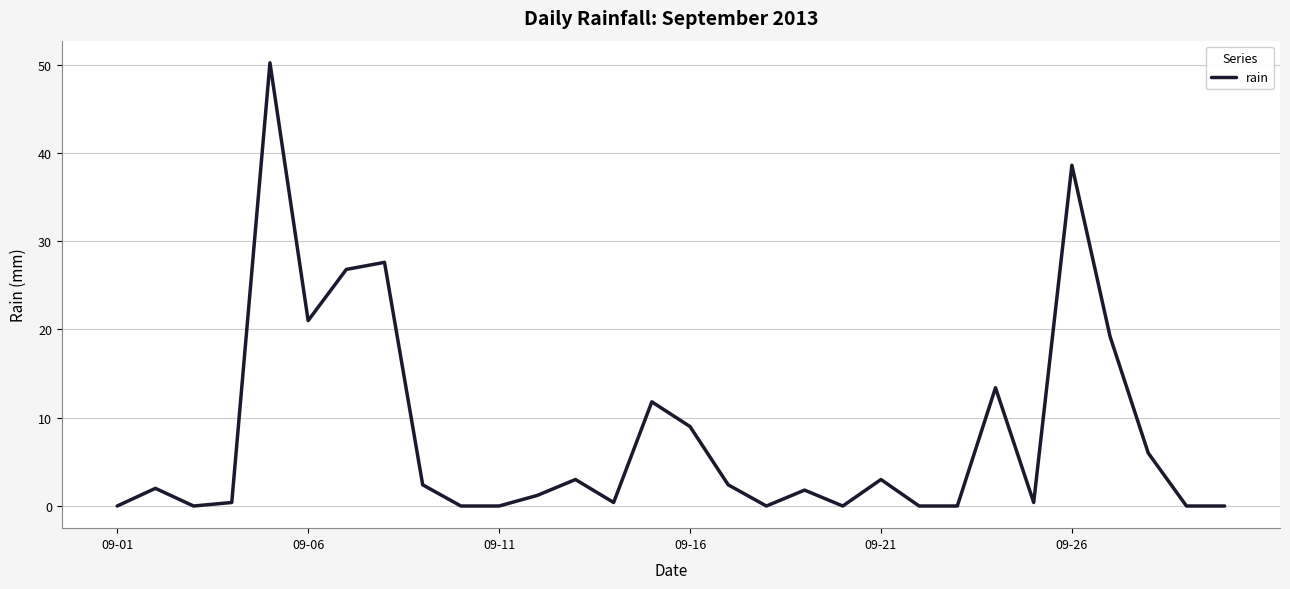

Does the chart have visible grid lines?

Yes